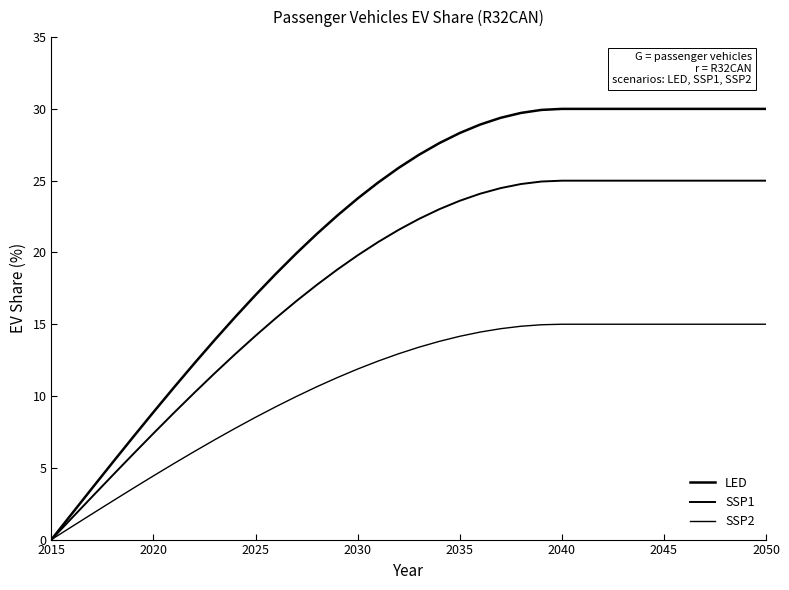

Does the chart display data point markers on the line(s)?

No